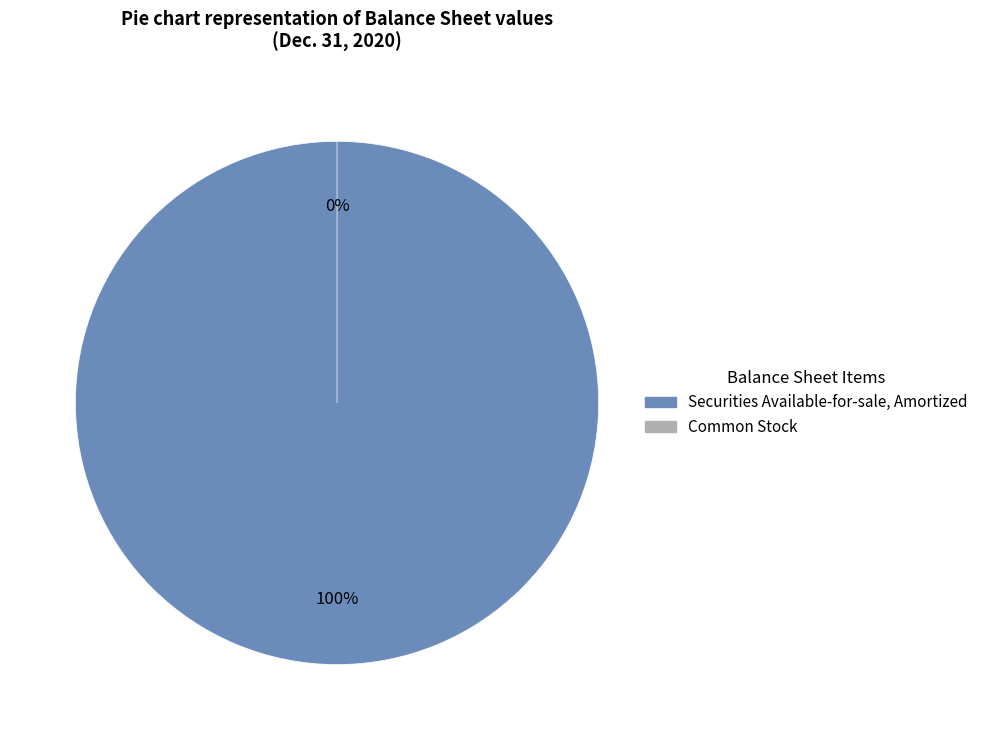

Which slice is the largest?

Securities Available-for-sale, Amortized